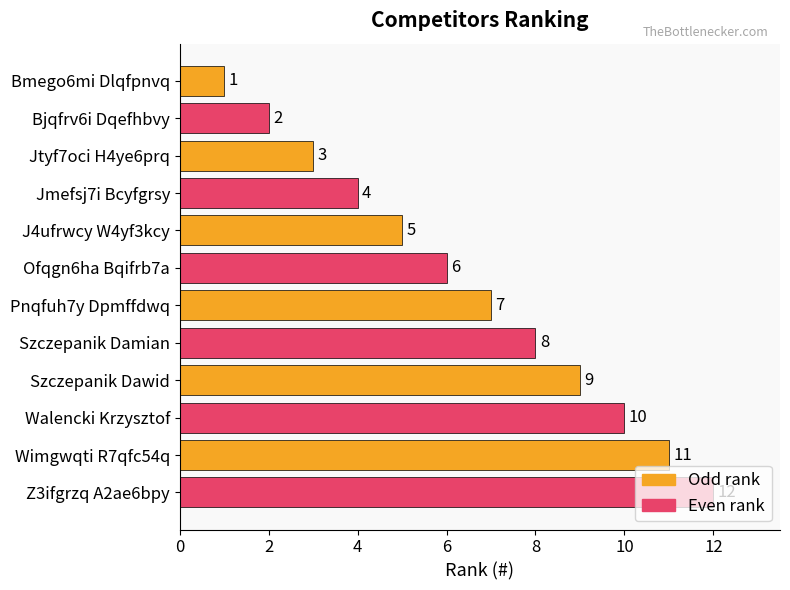

Count the number of data series in this chart.

1